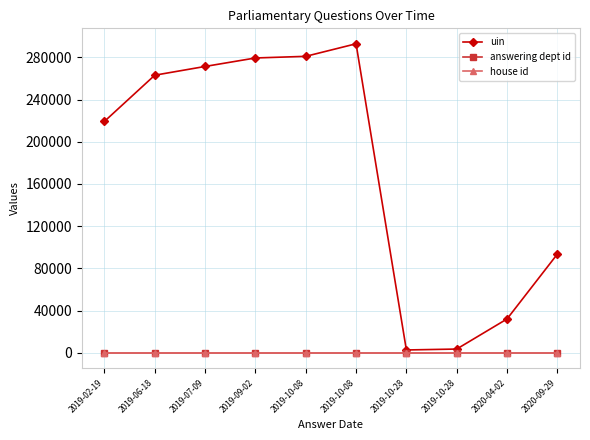

How many distinct data groups are displayed?

3